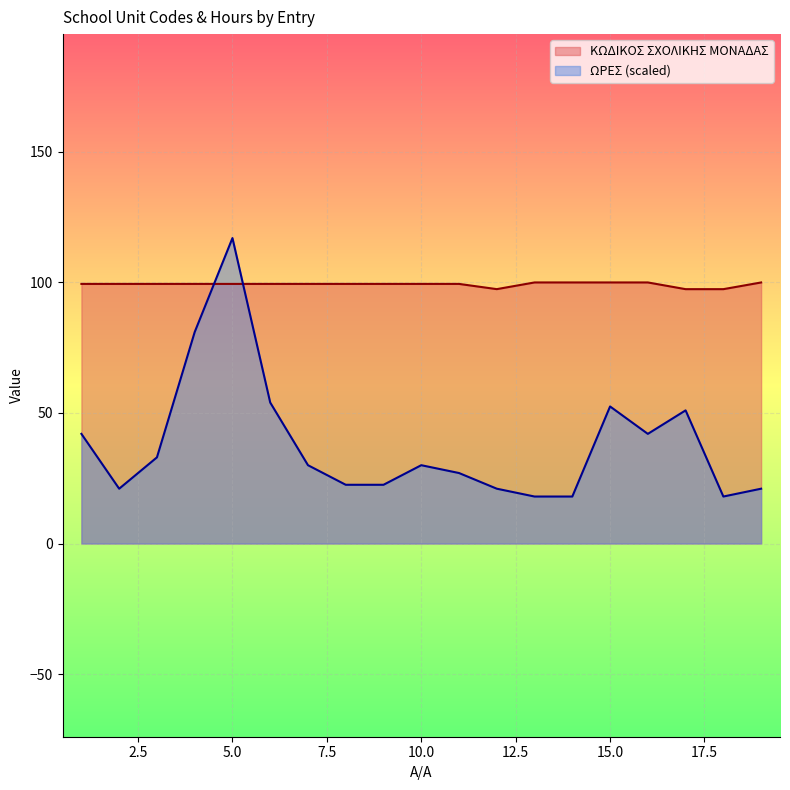

List the labels in order of value, largest first.

13, 14, 15, 16, 19, 1, 2, 3, 4, 5, 6, 7, 8, 9, 10, 11, 12, 17, 18